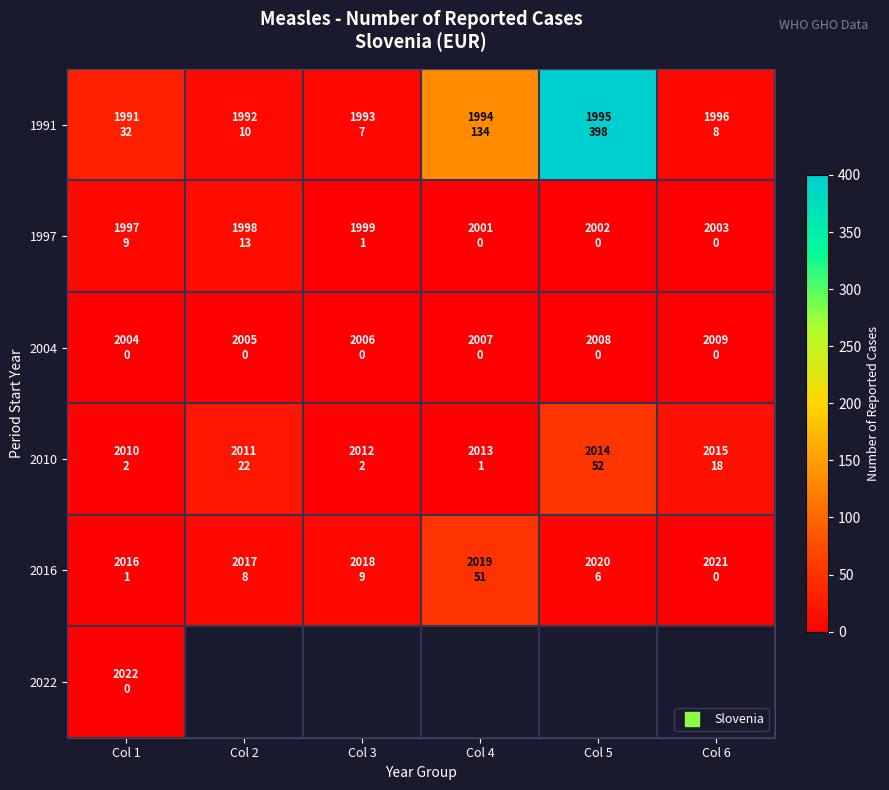

Count the number of data series in this chart.

6